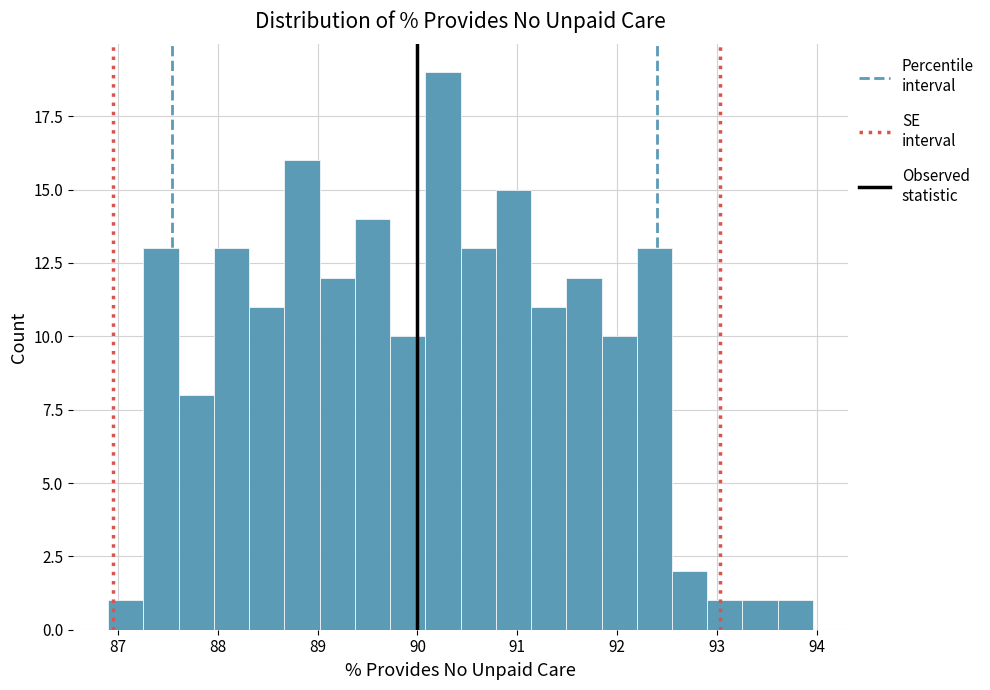

Around what value on the x-axis is the tallest bar? Give the approximate position of its centre, as read against the axis.

90.3